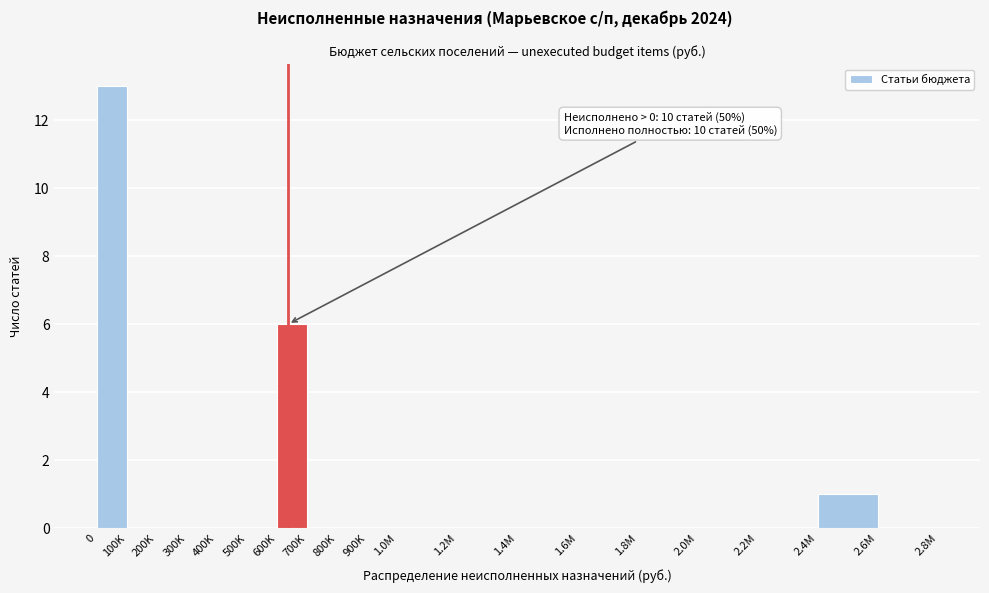

Reading left to right, what are all the values shown in this chart?

0=13	100K=0	200K=0	300K=0	400K=0	500K=0	600K=6	700K=0	800K=0	900K=0	1.0M=0	1.2M=0	1.4M=0	1.6M=0	1.8M=0	2.0M=0	2.2M=0	2.4M=1	2.6M=0